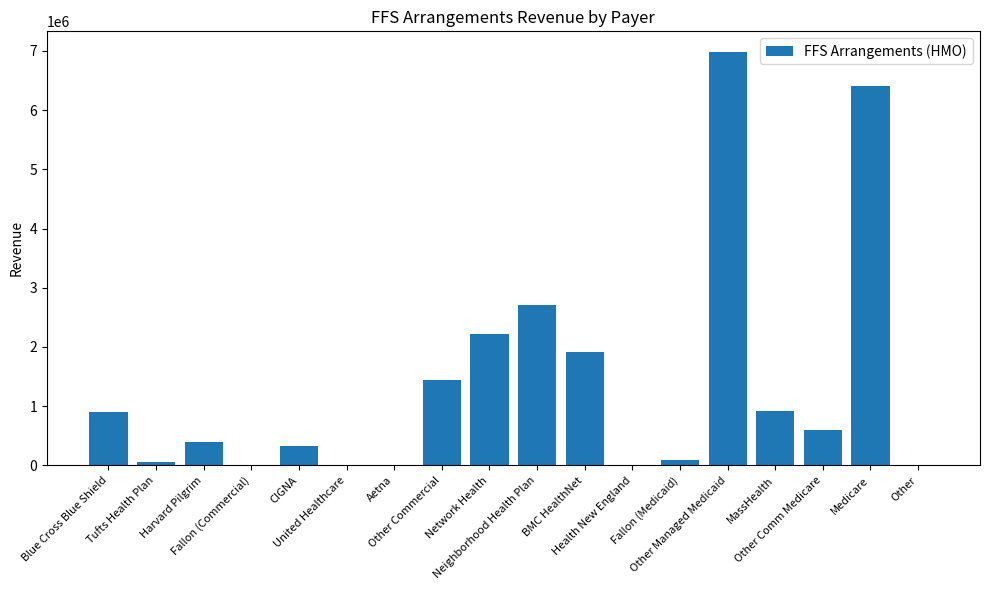

What is the sum of all values?

24951432.4